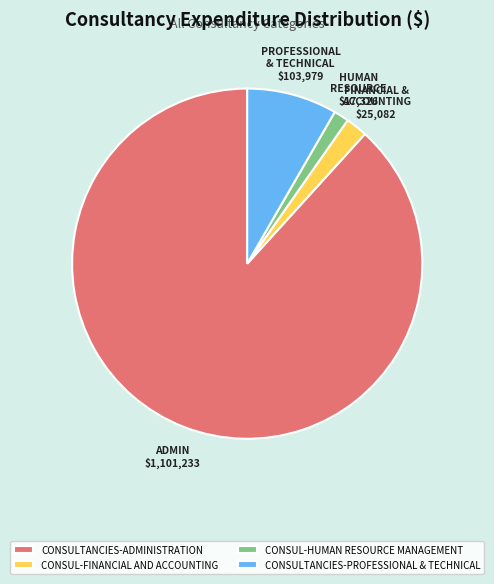

Is it true that CONSUL-HUMAN RESOURCE MANAGEMENT is 7% of the pie?

False